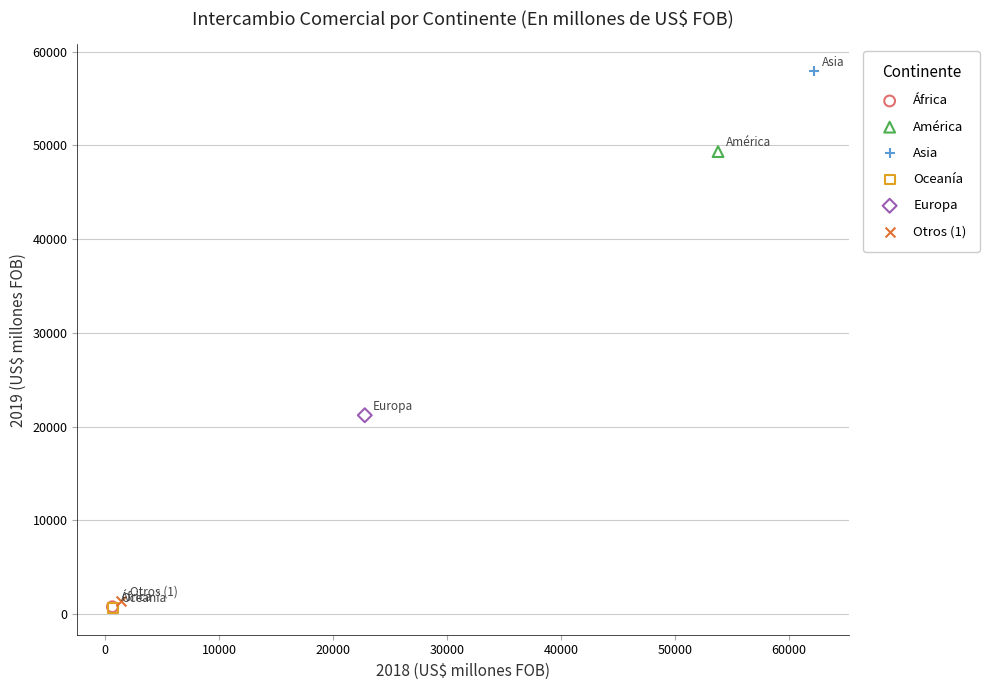

What are all the series names shown in the legend?

África, América, Asia, Oceanía, Europa, Otros (1)